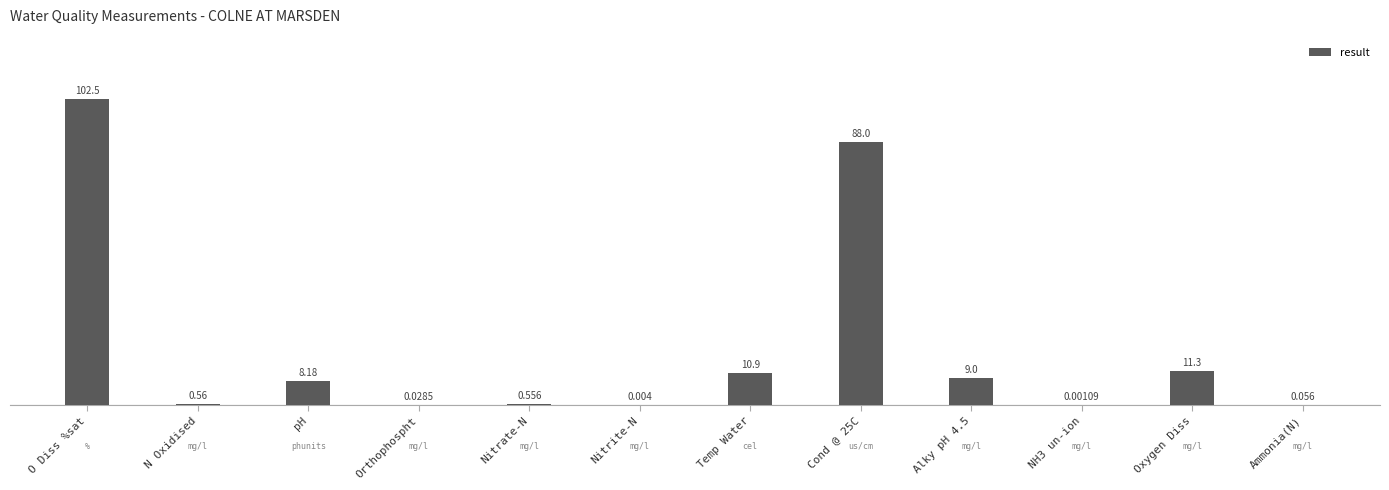

How many distinct data groups are displayed?

1